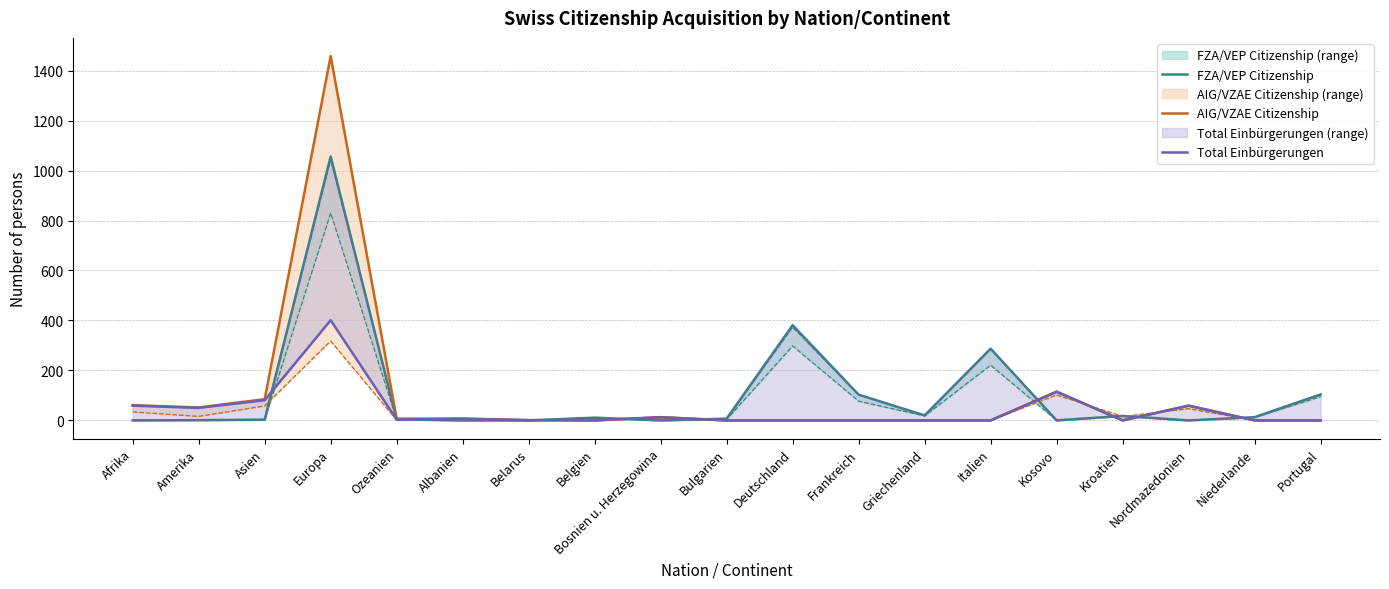

List the series in order of their peak value, lowest first.

Total Einbürgerungen, FZA/VEP Citizenship, AIG/VZAE Citizenship